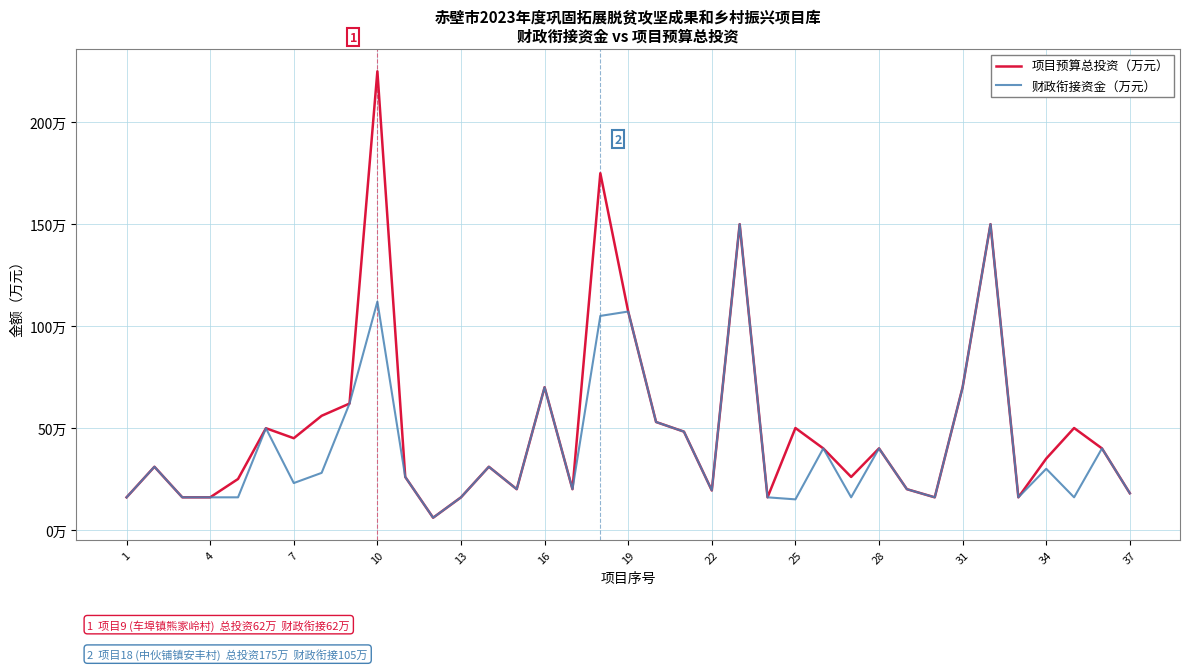

True or false: 财政衔接资金（万元） and 项目预算总投资（万元） cross at least once.

False